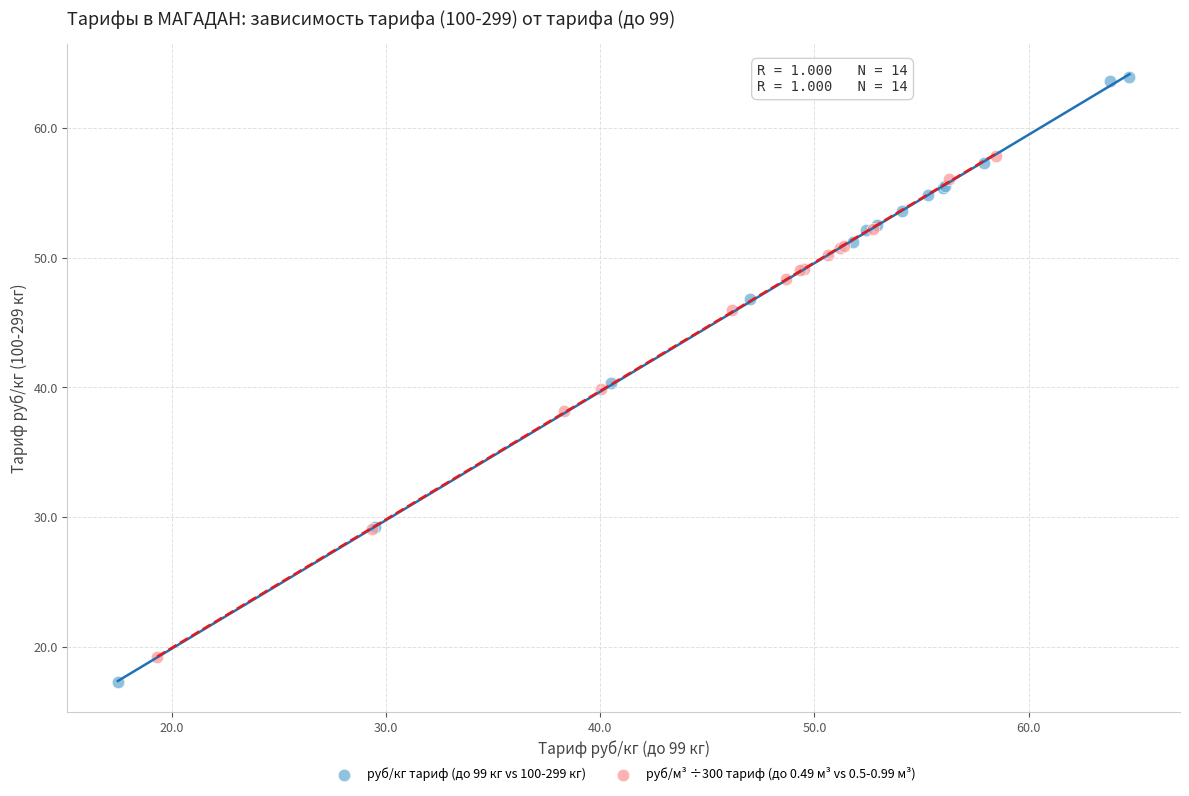

Which series reaches the maximum Y coordinate?

руб/кг тариф (до 99 кг vs 100-299 кг)